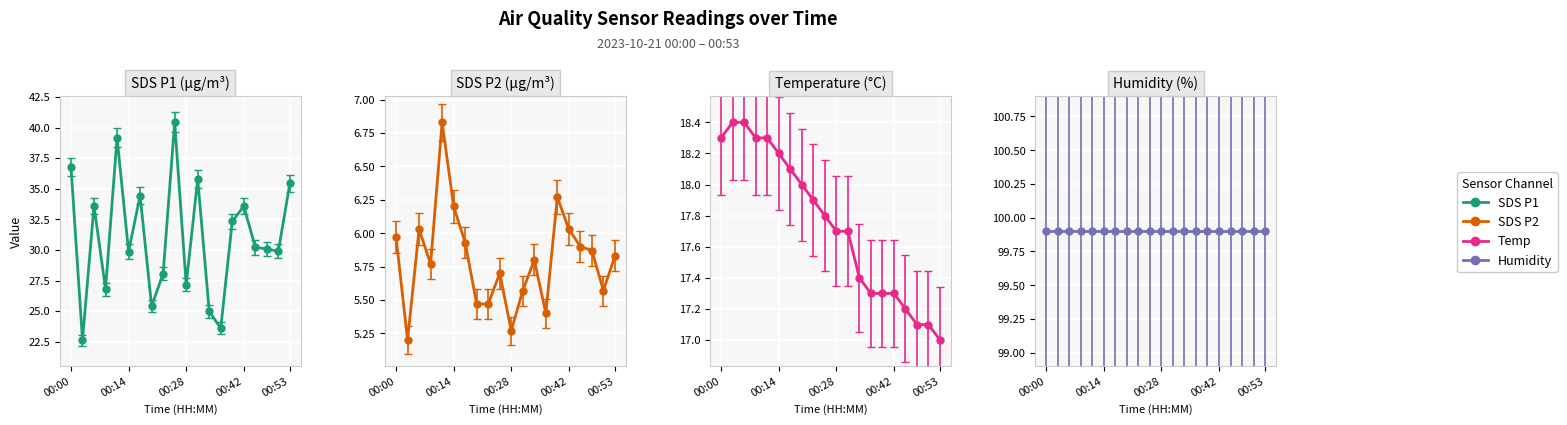

The value of Temp at 00:37 is 28.2. True or false?

False